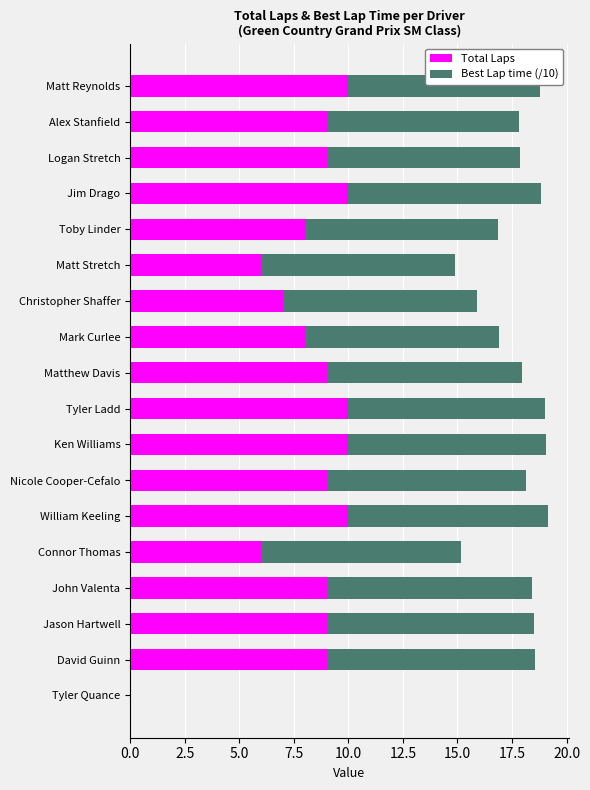

True or false: Total Laps has a value of 9.0 at John Valenta.

True